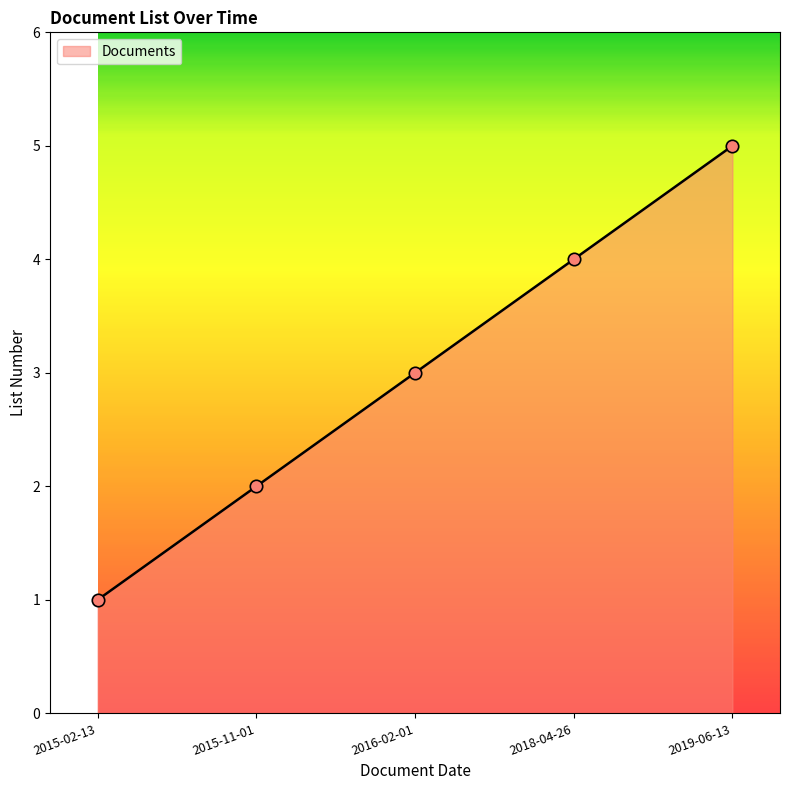

Between 2018-04-26 and 2015-02-13, which is larger?

2018-04-26